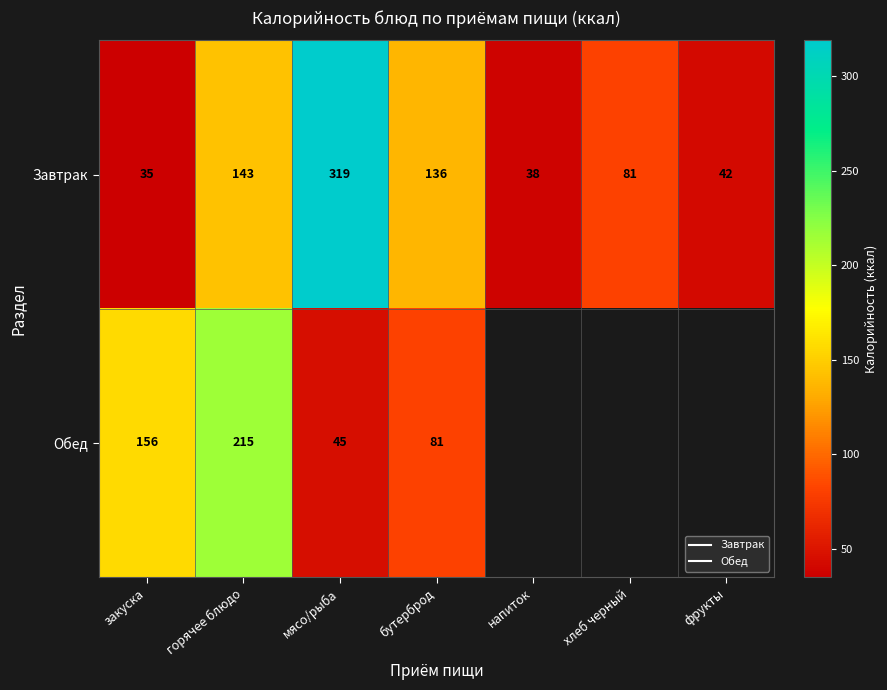

Which series has the largest total across all categories?

Завтрак